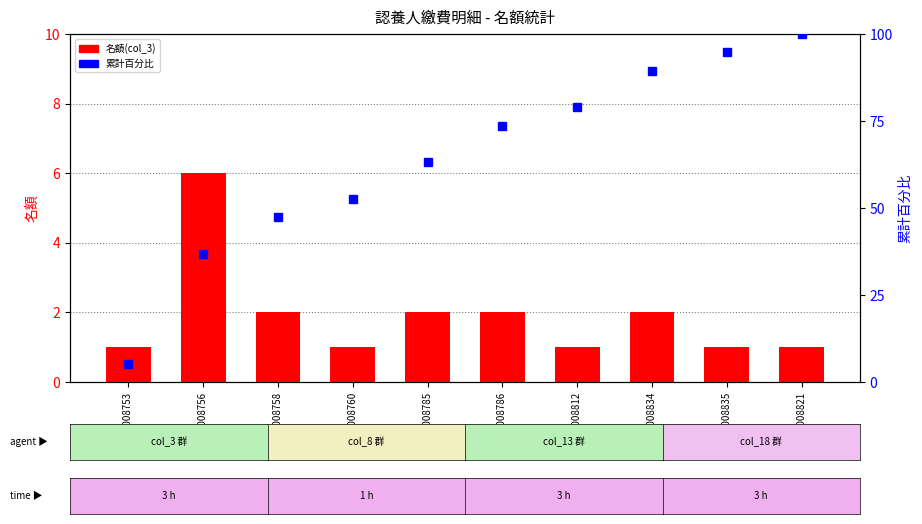

Which series changed the most between A0008760 and A0008785?

累計百分比